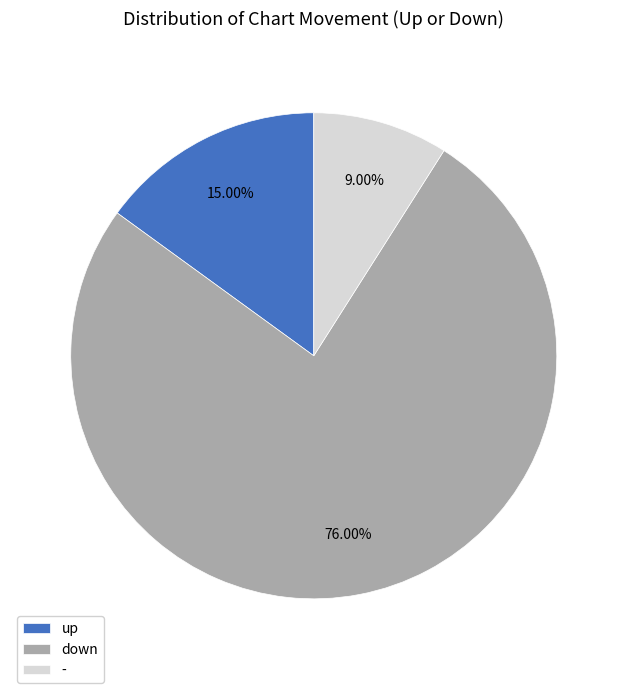

To the nearest percent, what is the combined percentage of down and up?

91%